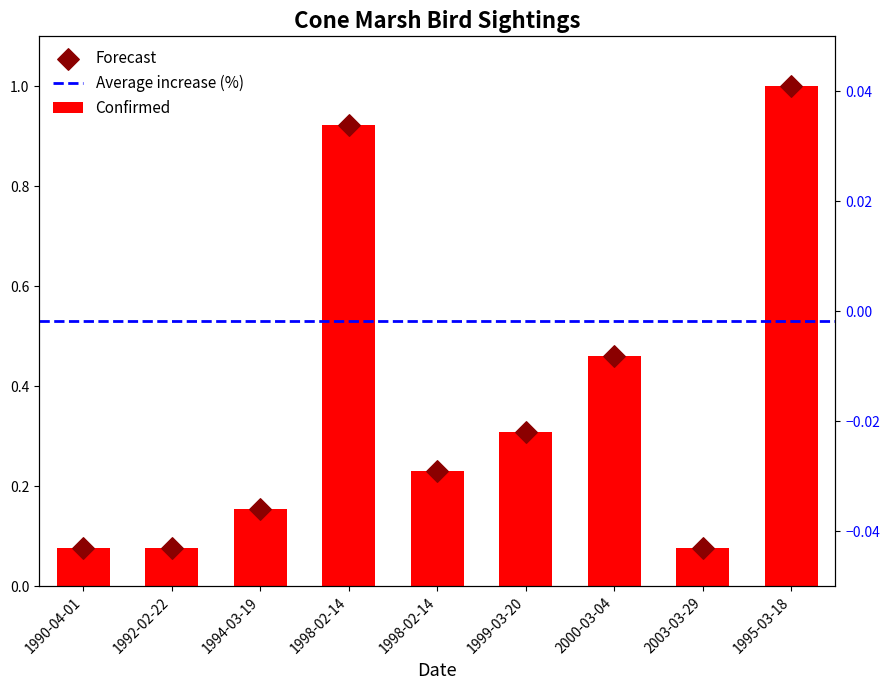

Which series has the largest total across all categories?

Confirmed